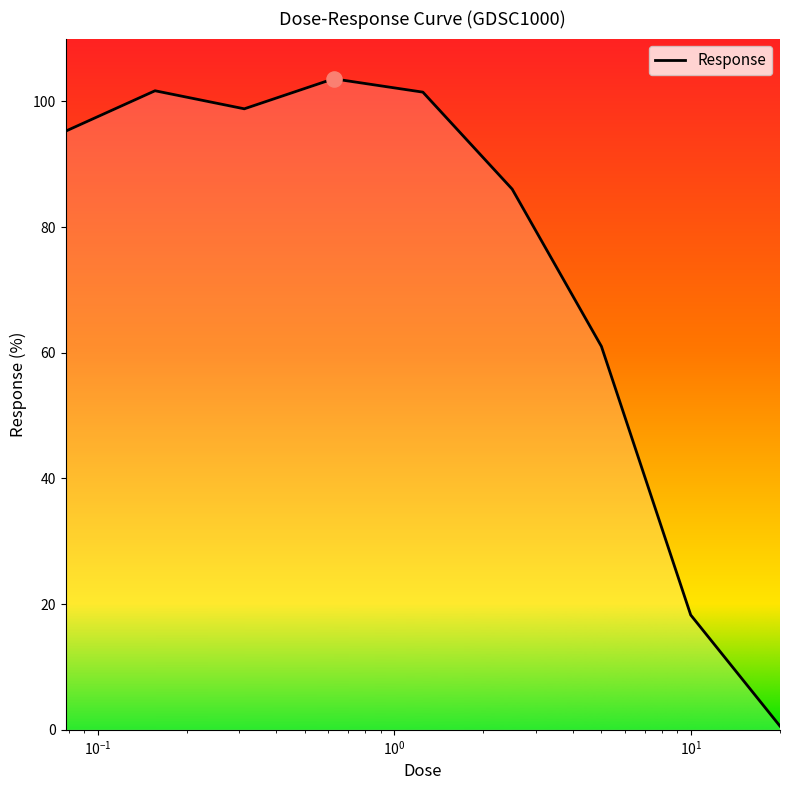

What is the greatest value displayed?

103.6